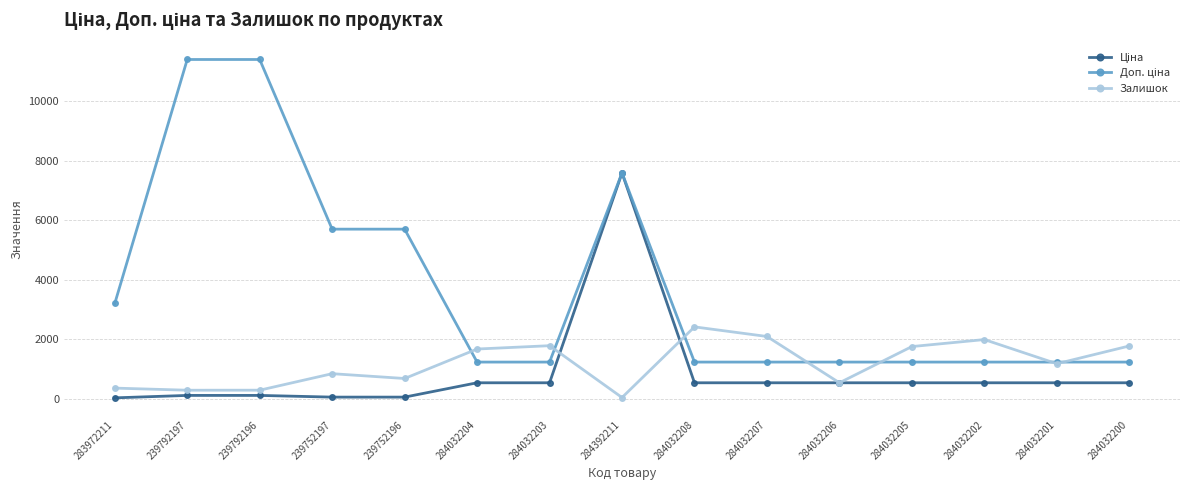

The value of Залишок at 284032200 is 1777.0. True or false?

True